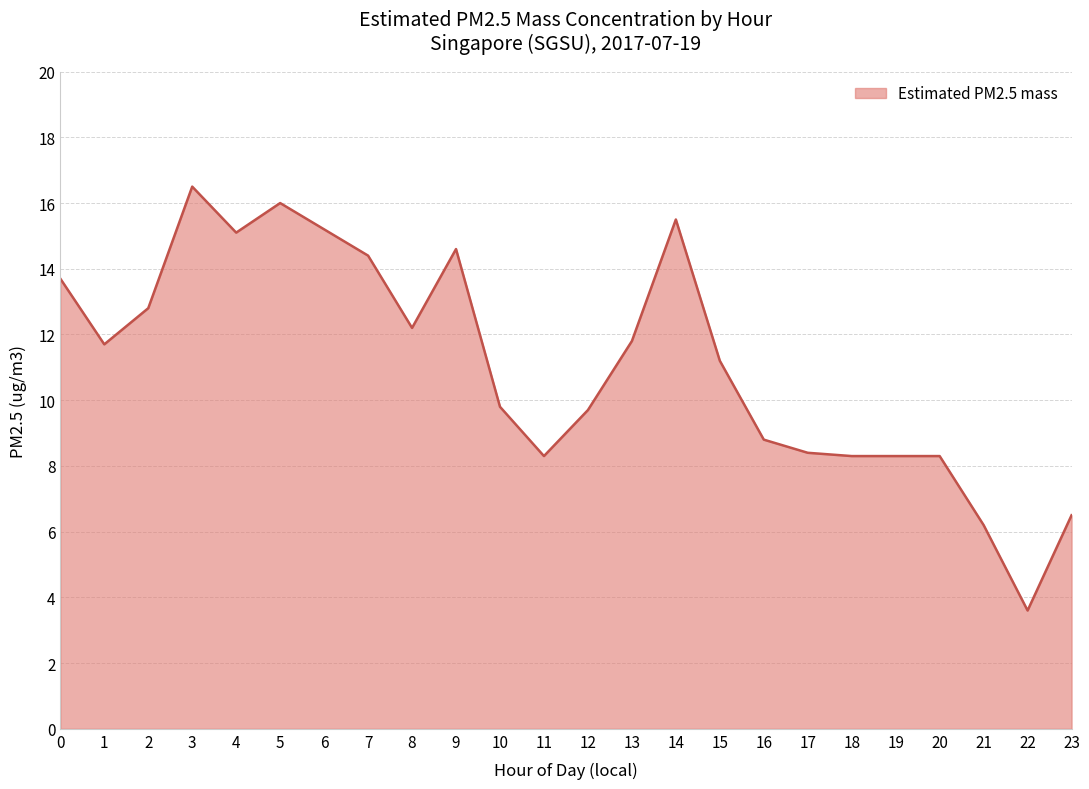

Reading right to left, list all the values displayed in this chart.

6.5	3.6	6.2	8.3	8.3	8.3	8.4	8.8	11.2	15.5	11.8	9.7	8.3	9.8	14.6	12.2	14.4	15.2	16.0	15.1	16.5	12.8	11.7	13.7